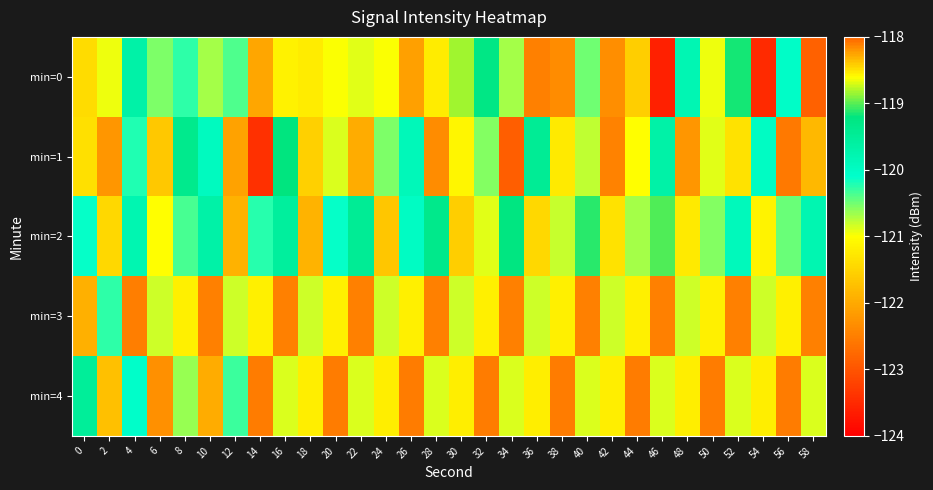

Which series changed the most between 44 and 54?

min=0